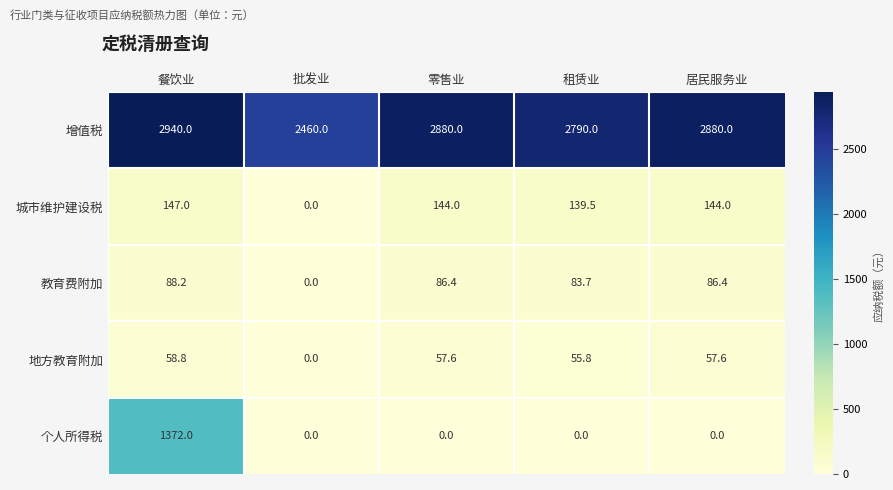

The value of 地方教育附加 at 居民服务业 is 57.6. True or false?

True